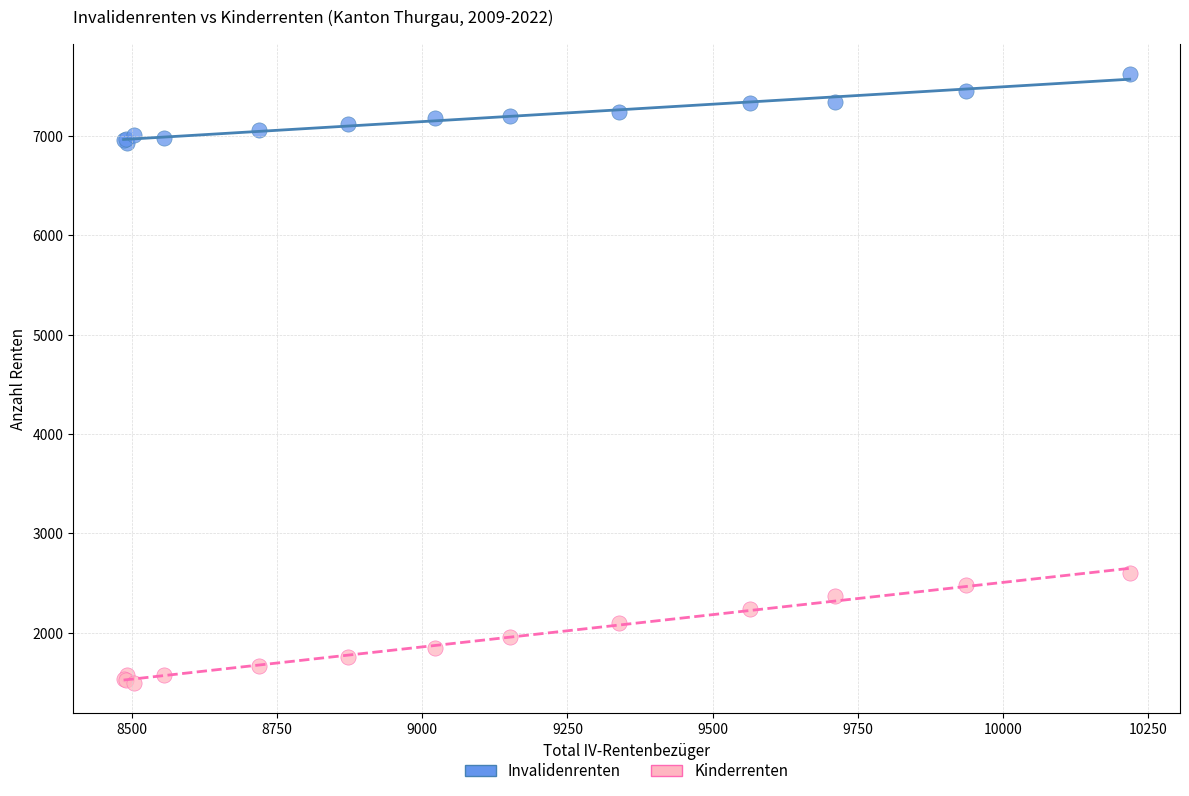

What are all the series names shown in the legend?

Invalidenrenten, Kinderrenten